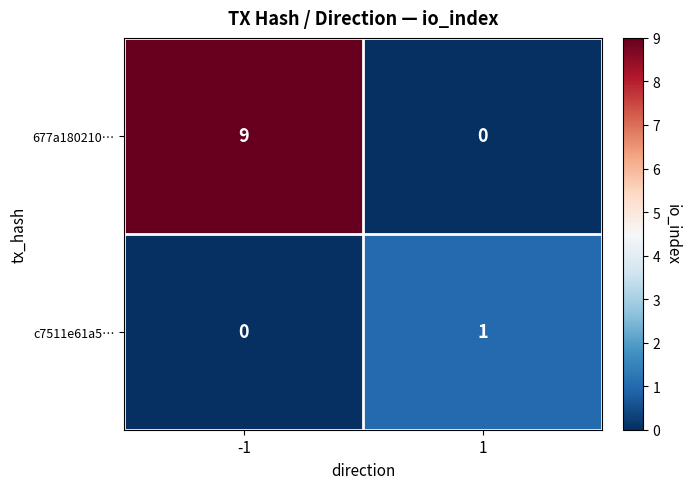

List the labels in order of c7511e61a5… value, largest first.

1, -1